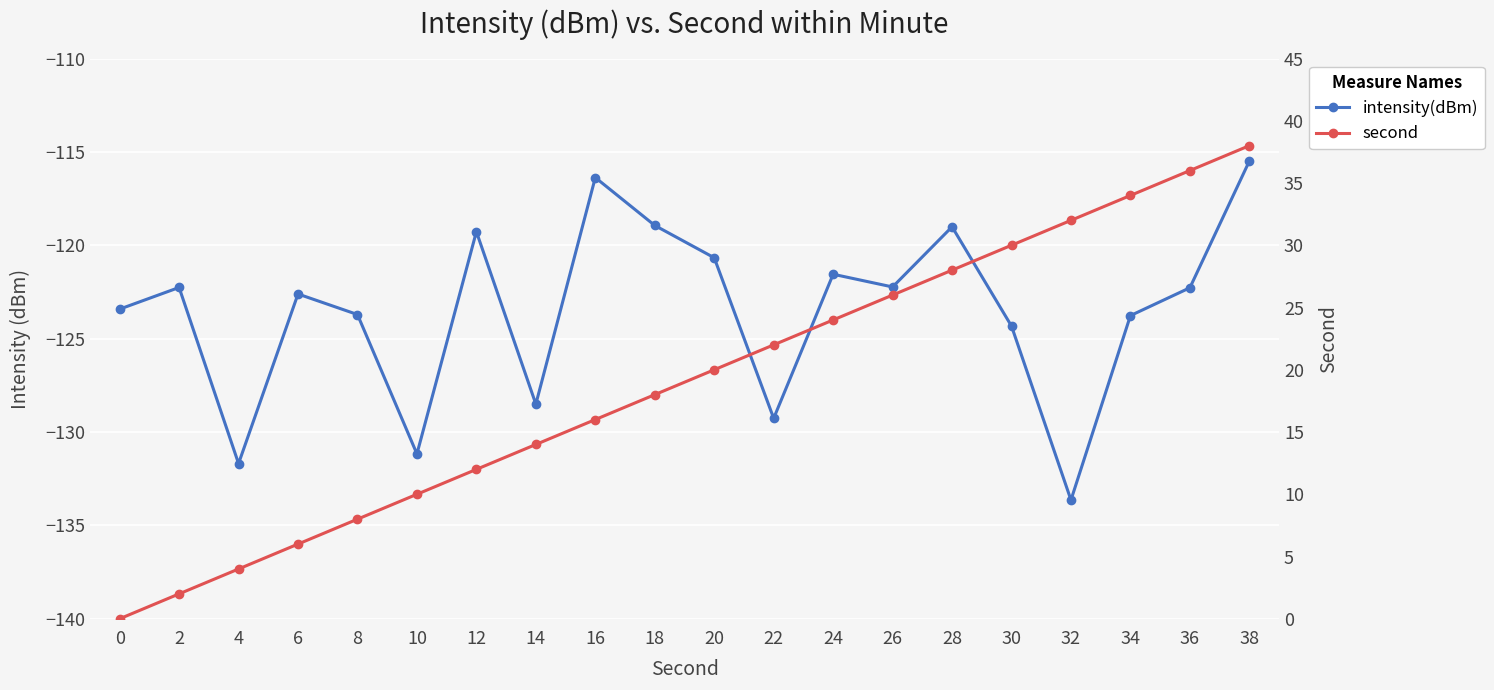

Rank the series by their average value, from lowest to highest.

intensity(dBm), second